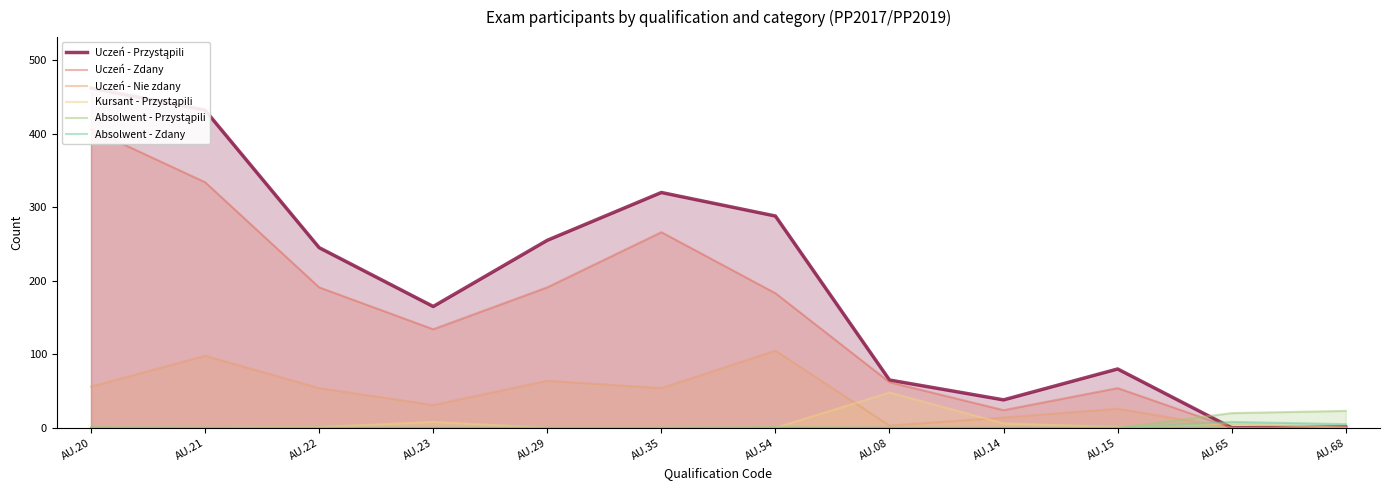

The Absolwent - Przystąpili series shows -8 at AU.21. True or false?

False